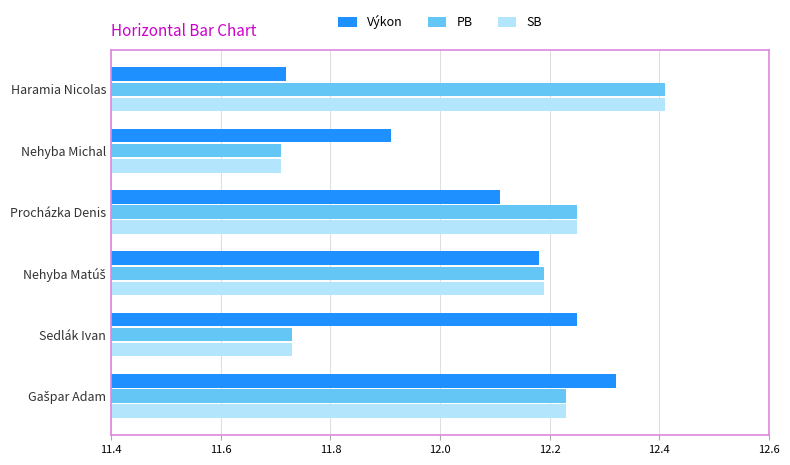

How many categories are shown in the chart?

6